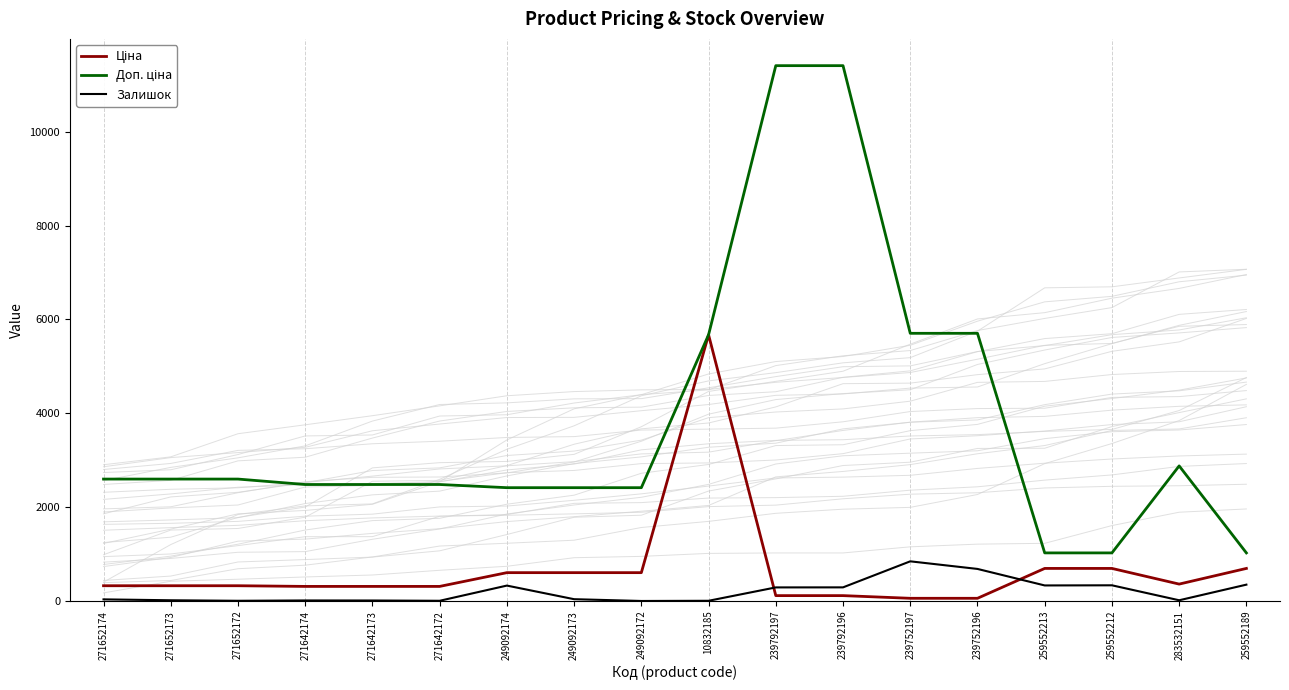

What is the spread (max minus min) of values at 271642173?

2472.4